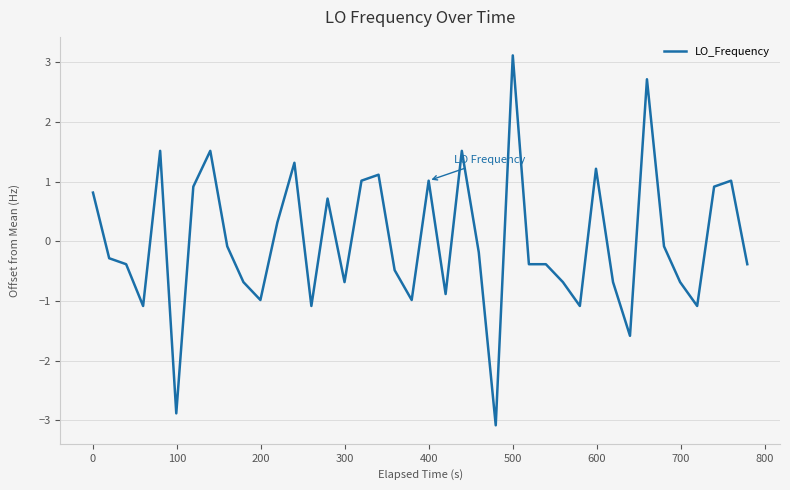

What is the difference between the maximum and minimum values?

6.2